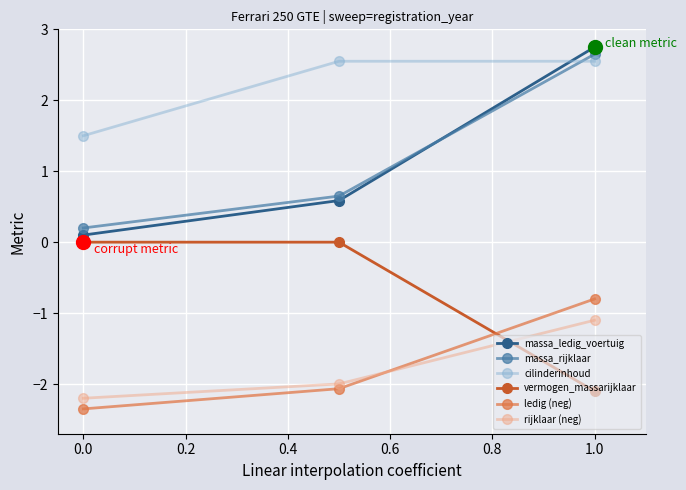

What is the difference between the maximum and second lowest values in the rijklaar (neg) series?

0.9